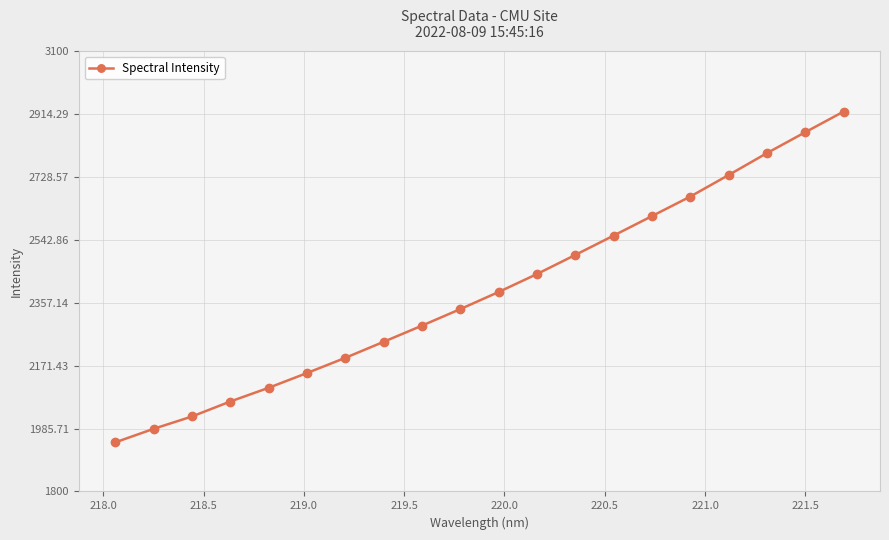

What is the sum of all values?

47819.7